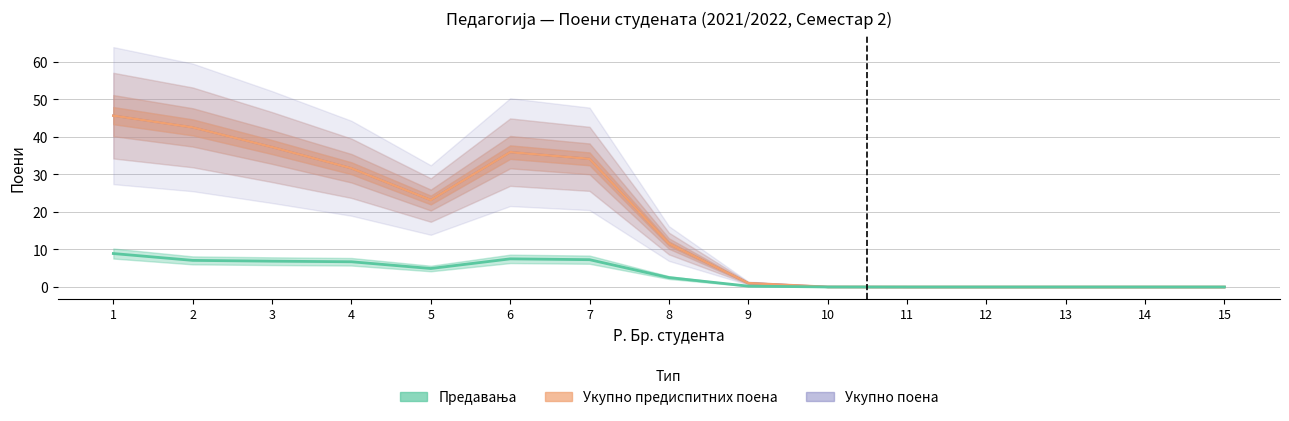

At which label is Укупно предиспитних поена closest to 22?

5